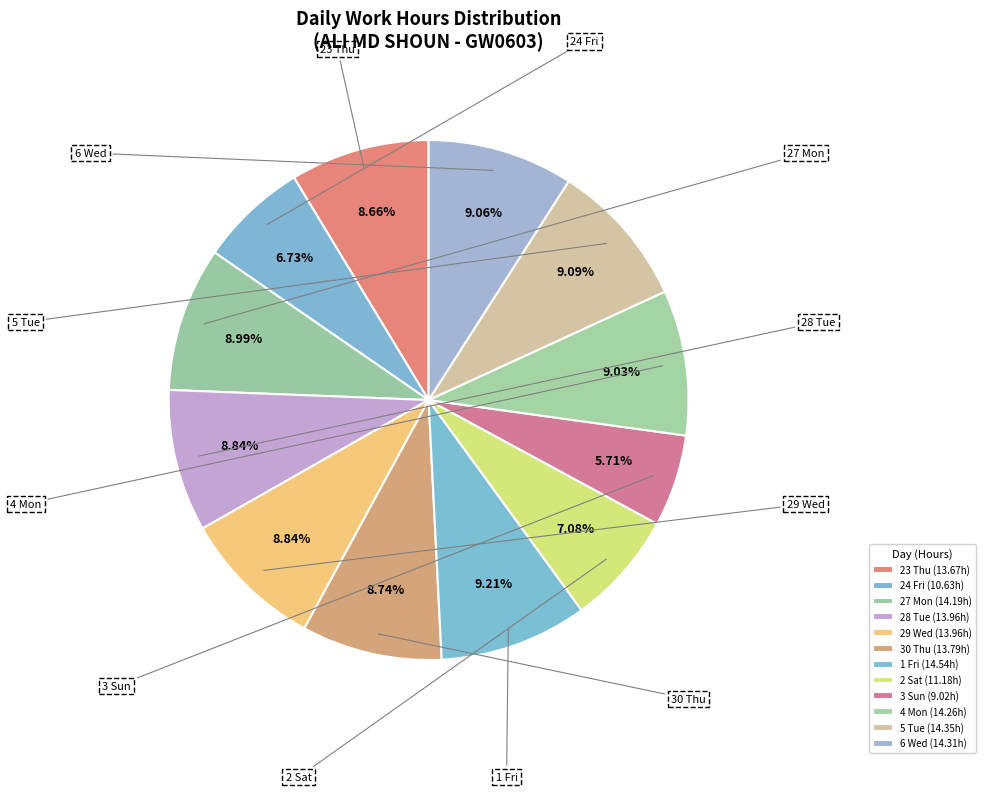

To the nearest percent, what is the difference between the 29 Wed and 24 Fri slice percentages?

2%